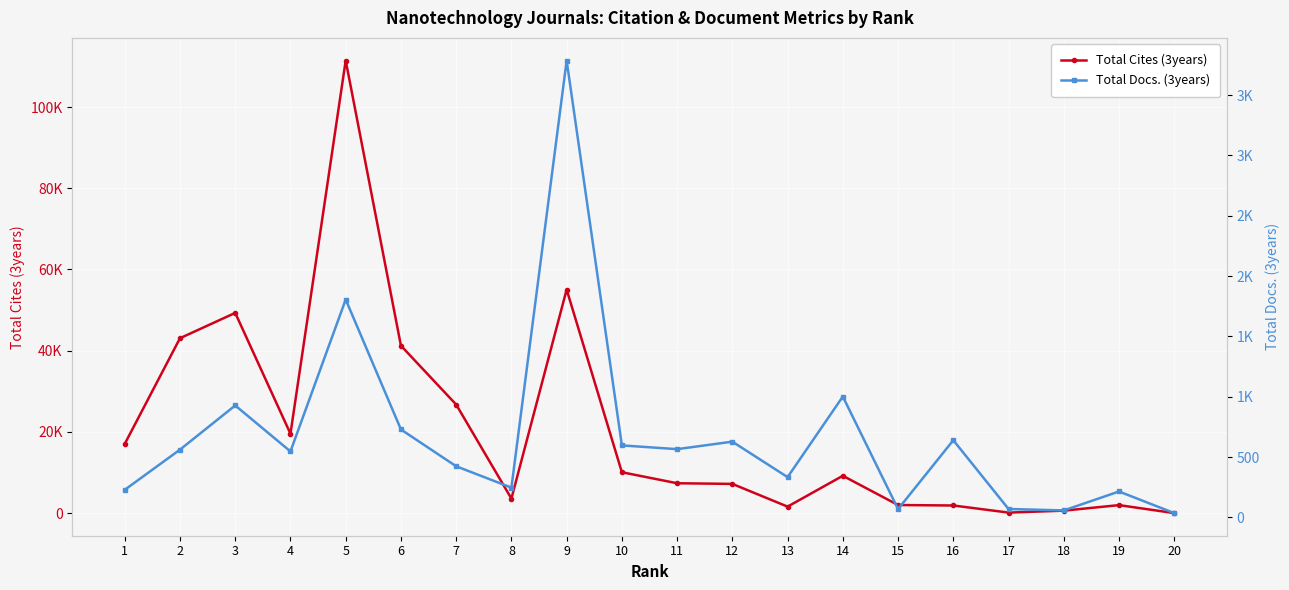

True or false: Total Cites (3years) and Total Docs. (3years) cross at least once.

True